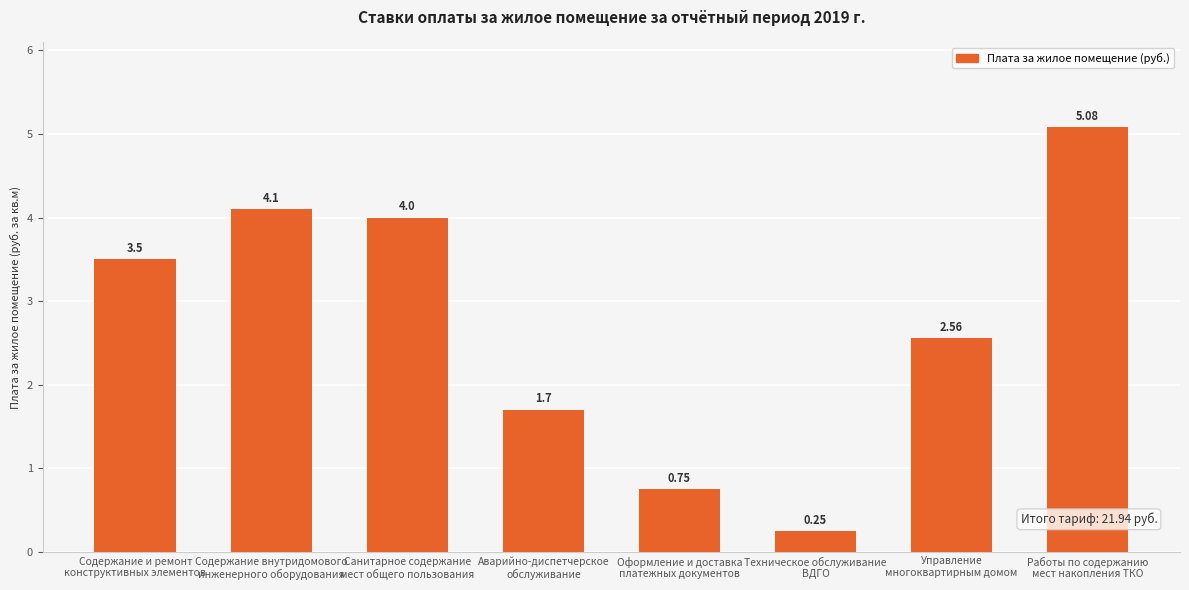

Are the bars horizontal?

No